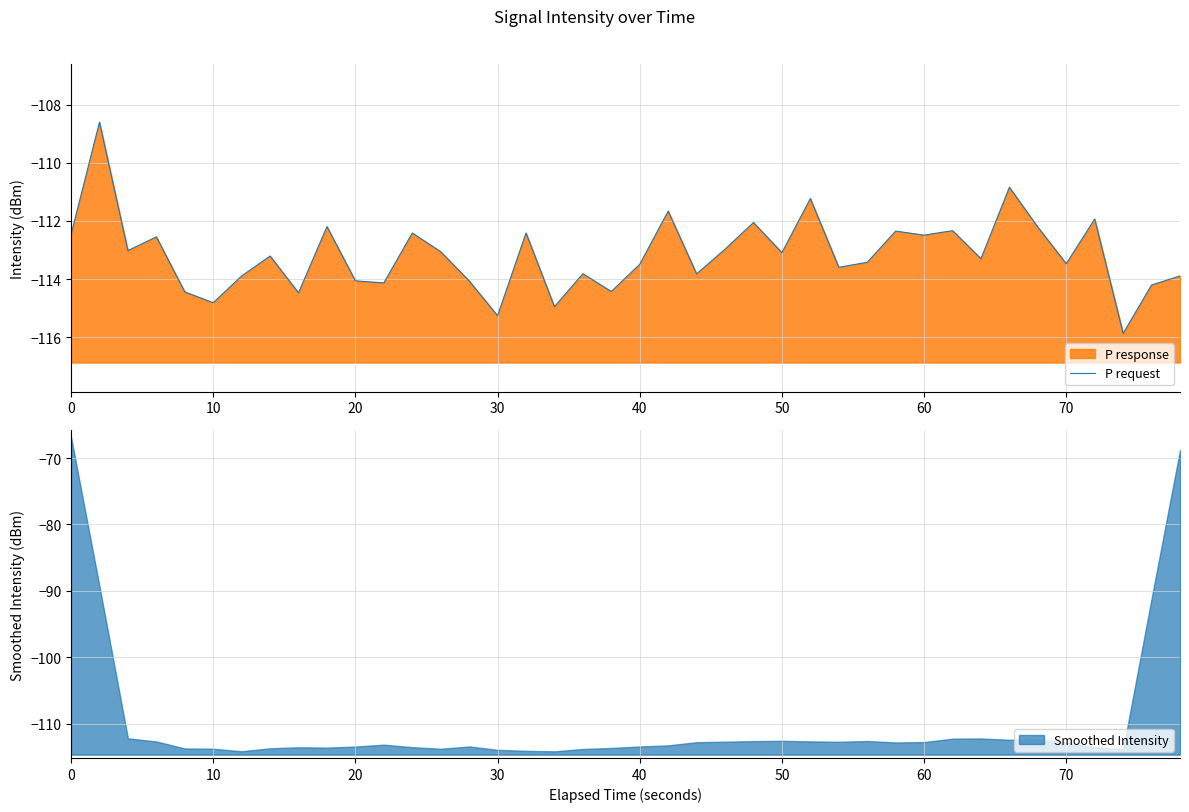

Is it true that Smoothed Intensity equals -92.3 at 0?

False